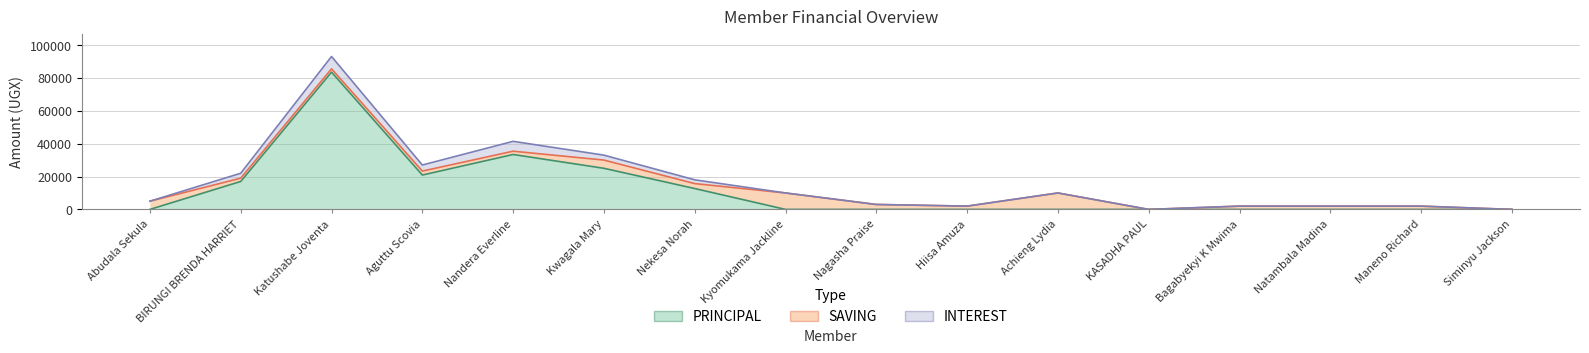

How many intersections are there between INTEREST and SAVING?

2